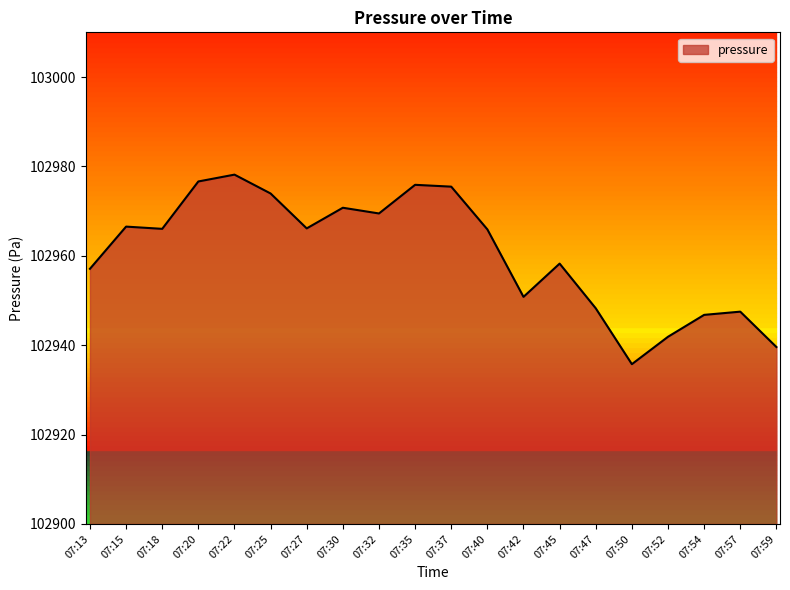

True or false: there are more than 2 points higher than both neighbors.

True